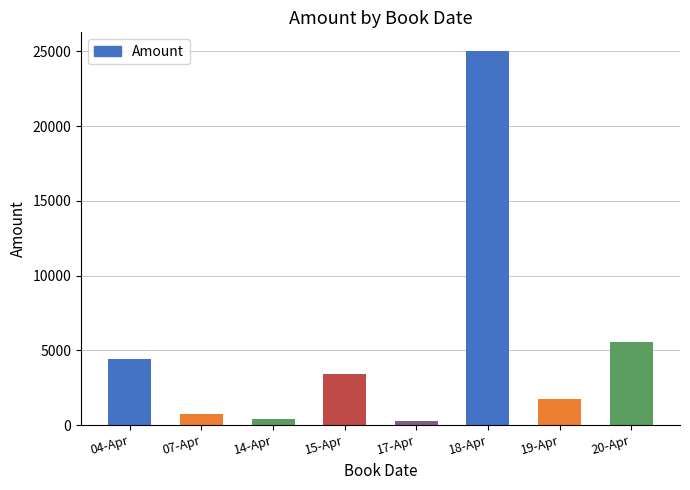

Reading left to right, transcribe all the data shown in this chart.

04-Apr=4441	07-Apr=754	14-Apr=396	15-Apr=3431	17-Apr=280	18-Apr=25021	19-Apr=1767	20-Apr=5585